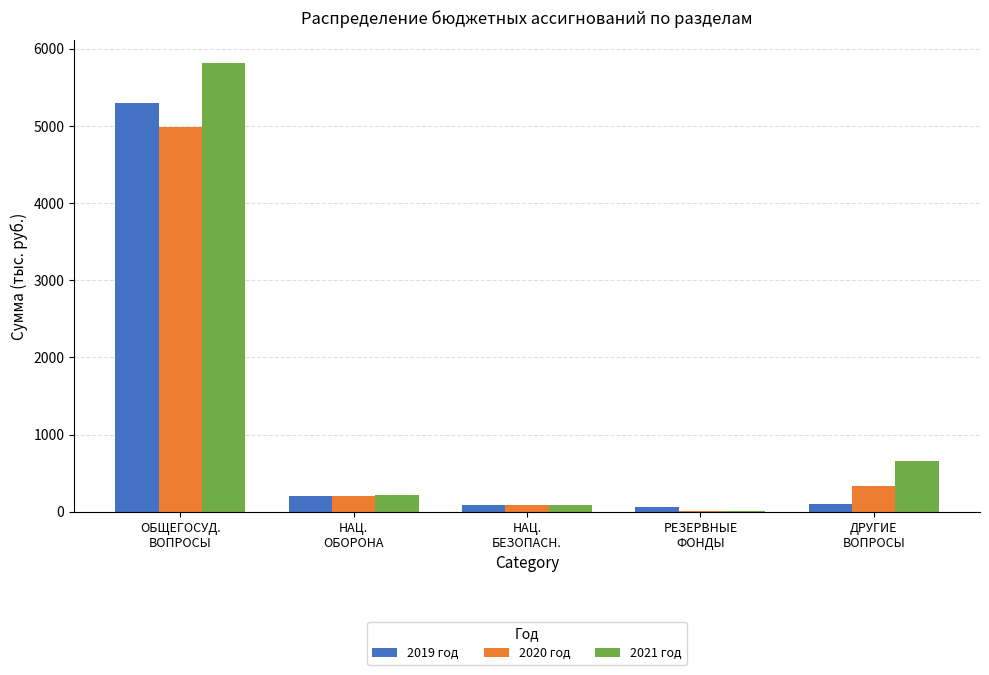

How many groups of bars are there?

5